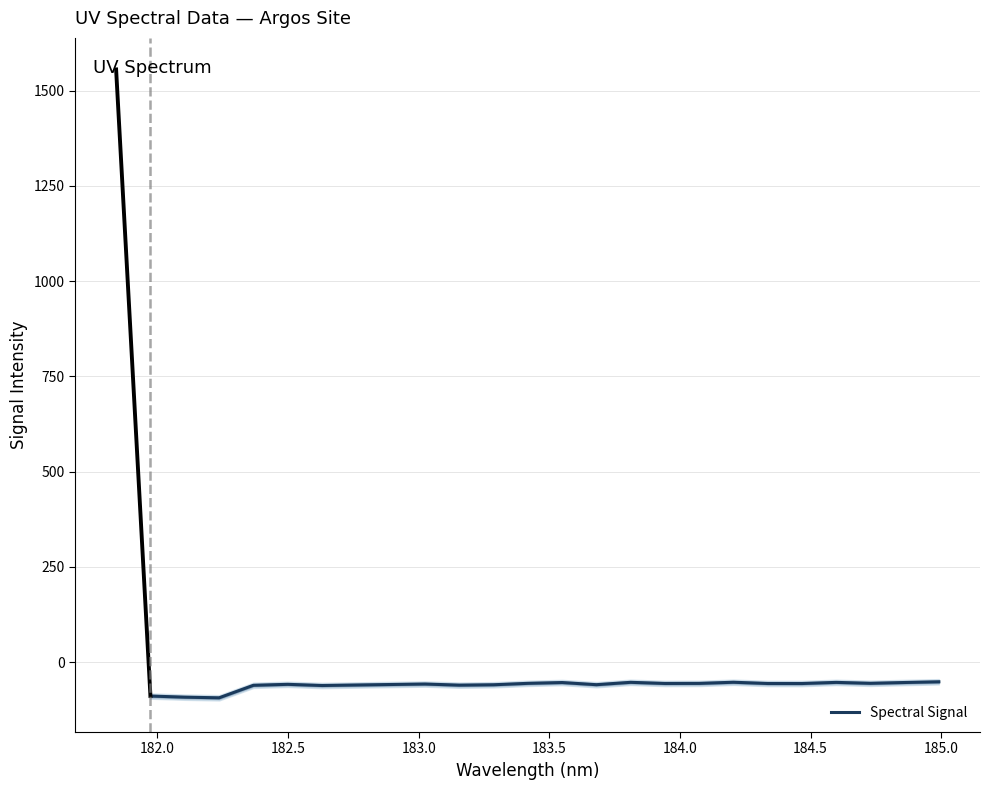

What is the maximum value for Spectral Signal?

-51.7